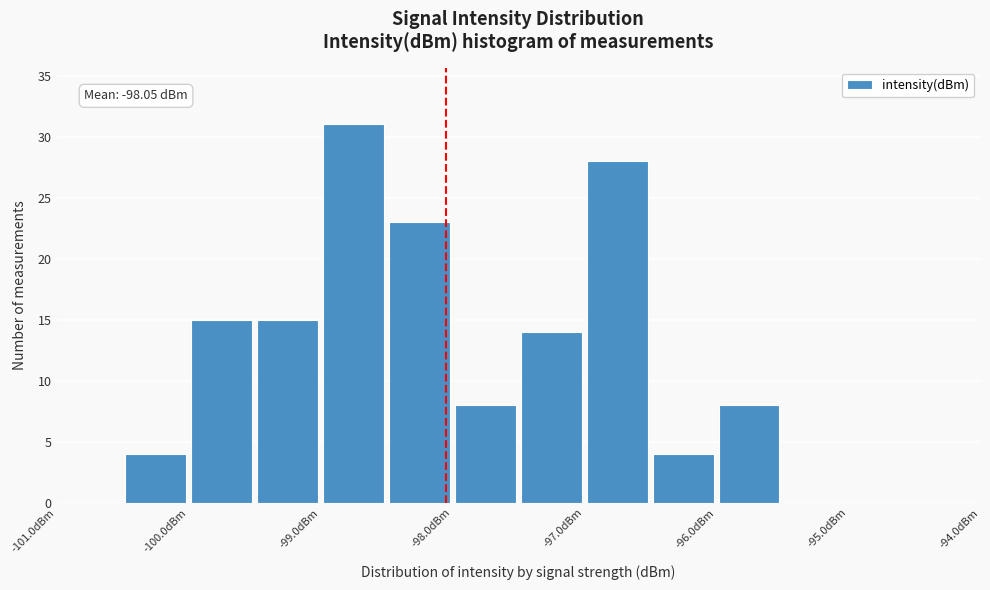

Which range on the x-axis has the tallest bar?

-99.0 to -98.5